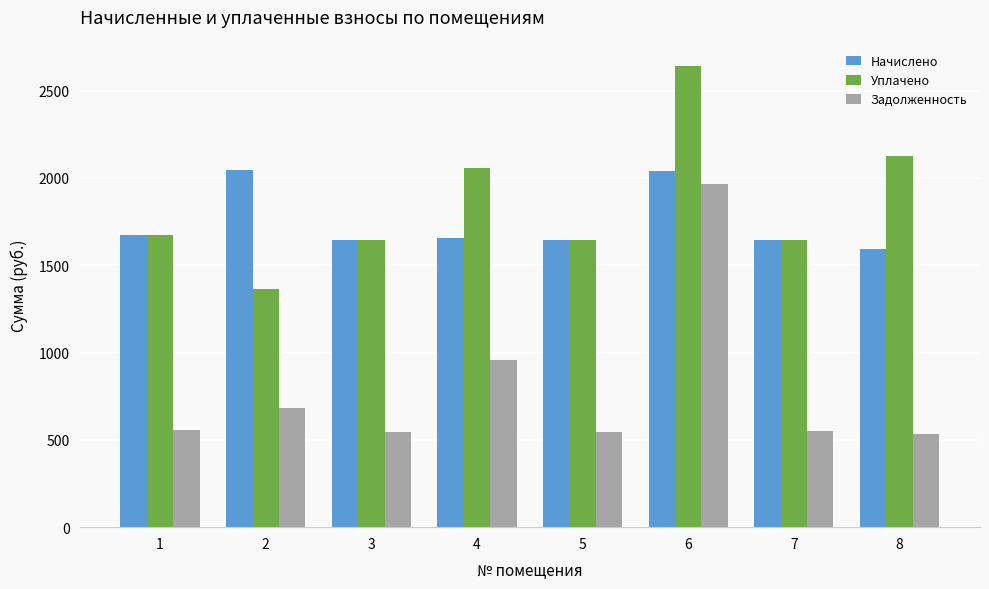

At how many categories does at least one series exceed 659?

8